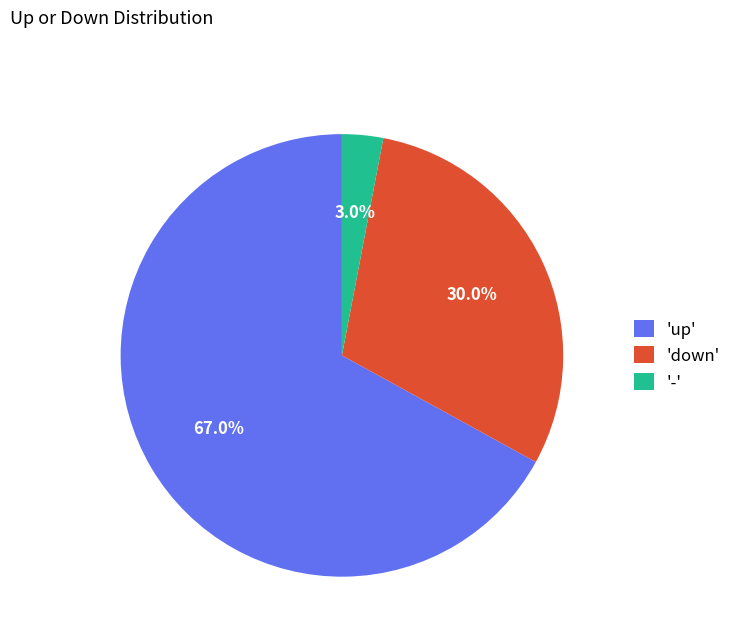

Which category has the biggest portion of the pie?

'up'